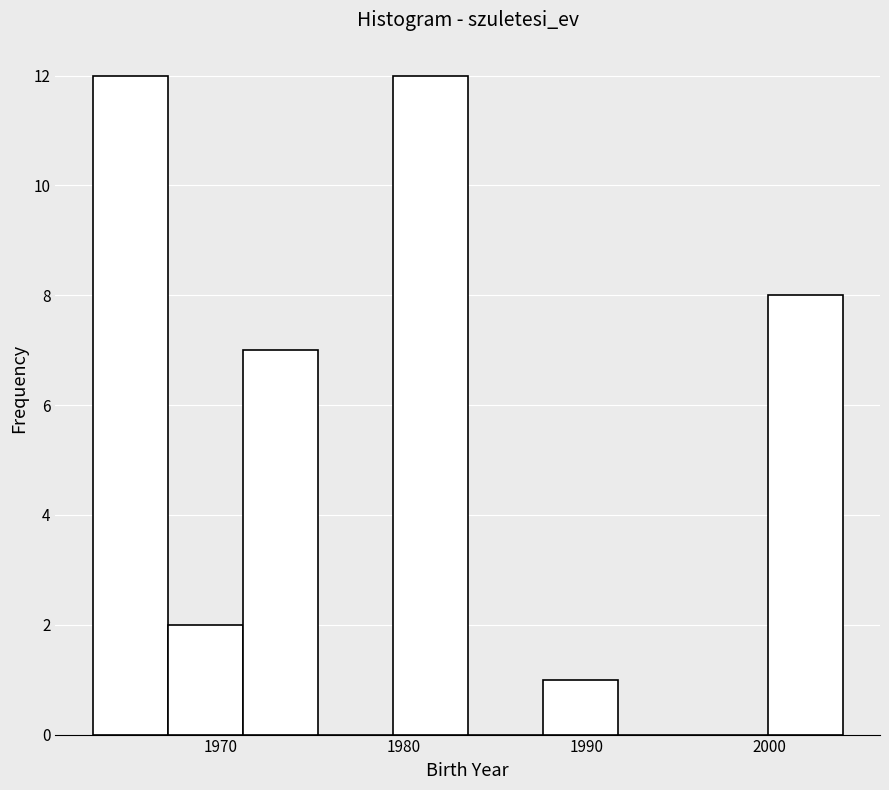

What is the height of the bar covering 1999.9 to 2004.0 on the x-axis? Neither the bar edges nor the heights are printed on the chart, so give them approximately, as read against the axes.

8